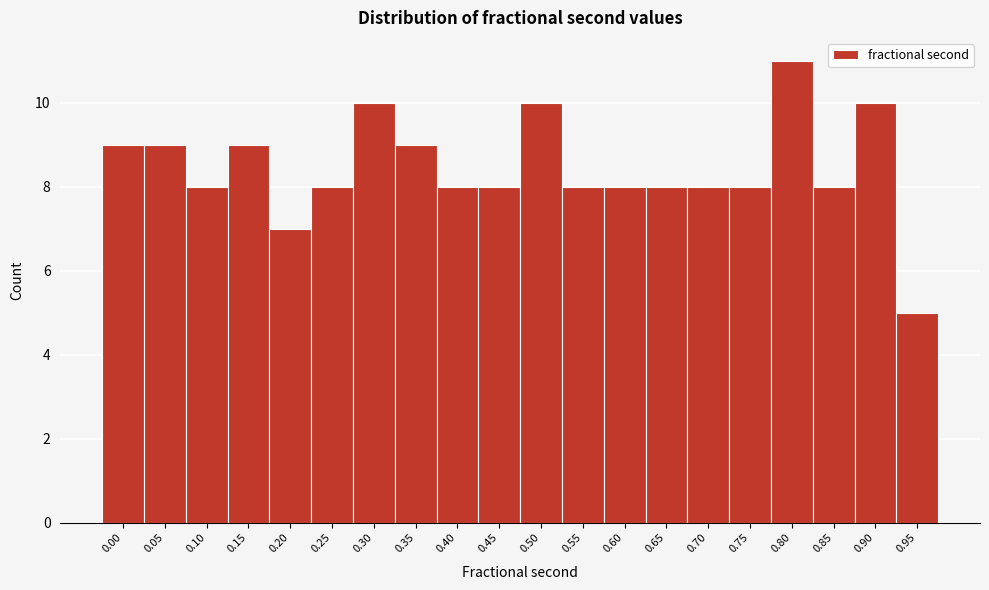

Reading left to right, extract all data points from this chart.

9	9	8	9	7	8	10	9	8	8	10	8	8	8	8	8	11	8	10	5